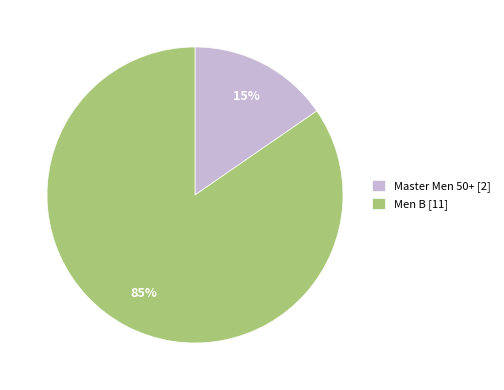

Between Master Men 50+ [2] and Men B [11], which is larger?

Men B [11]